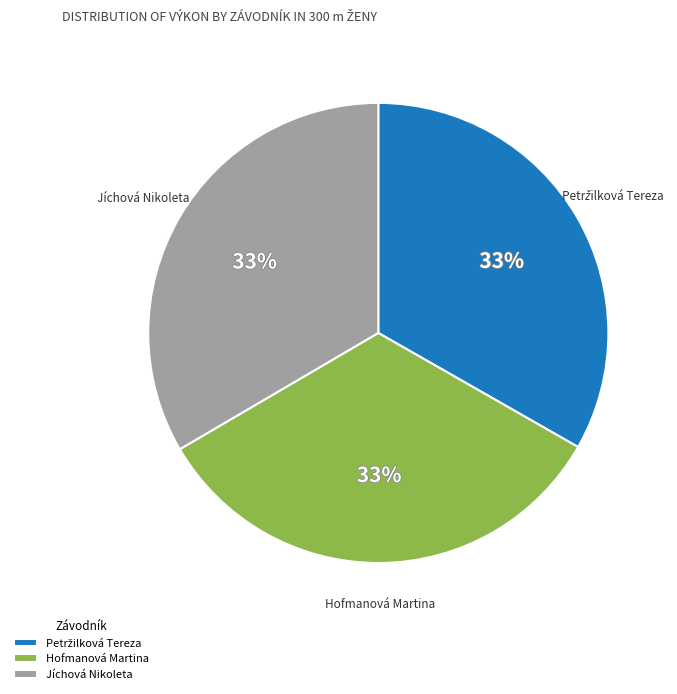

To the nearest percent, what portion does Hofmanová Martina represent?

33%